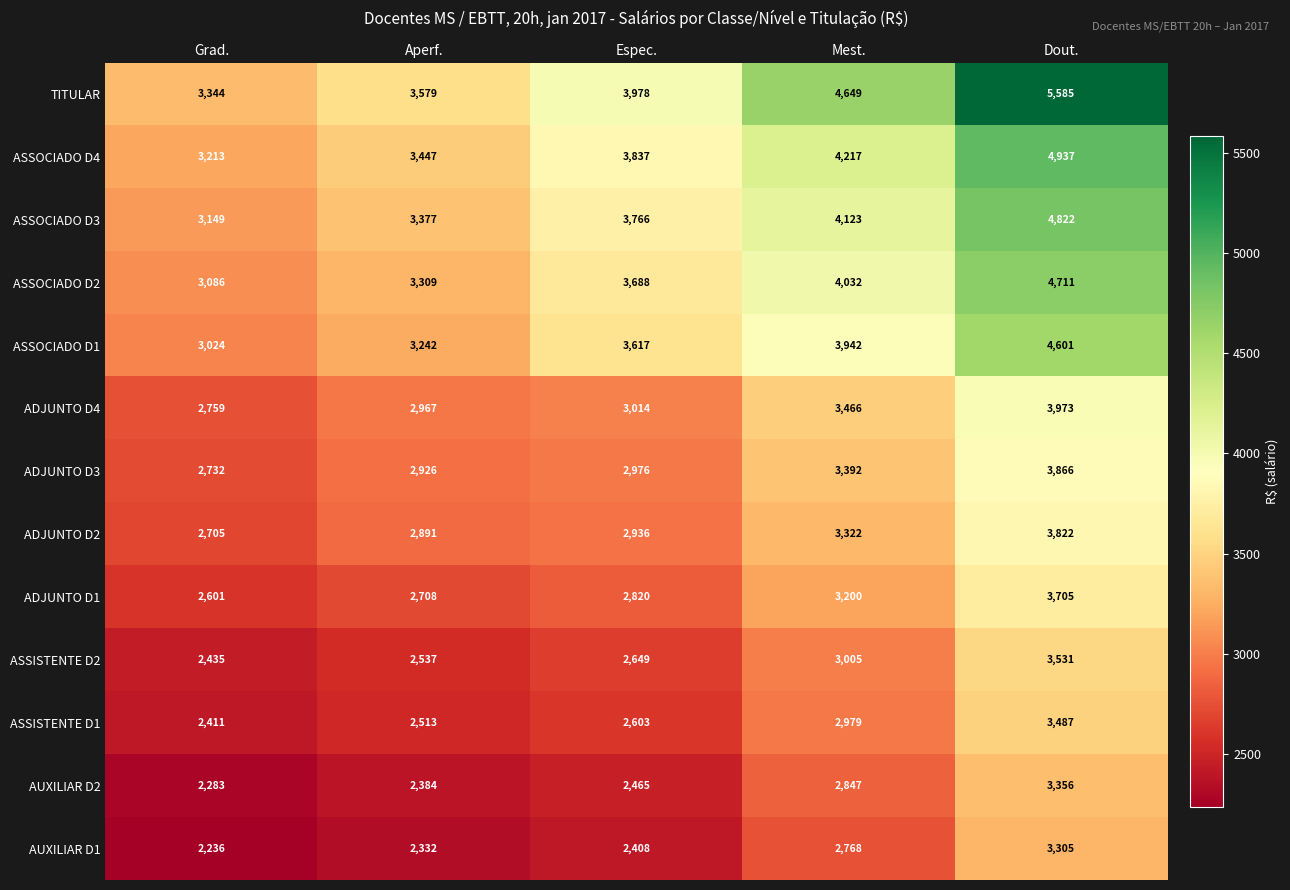

List the series in order of their peak value, highest first.

TITULAR, ASSOCIADO D4, ASSOCIADO D3, ASSOCIADO D2, ASSOCIADO D1, ADJUNTO D4, ADJUNTO D3, ADJUNTO D2, ADJUNTO D1, ASSISTENTE D2, ASSISTENTE D1, AUXILIAR D2, AUXILIAR D1